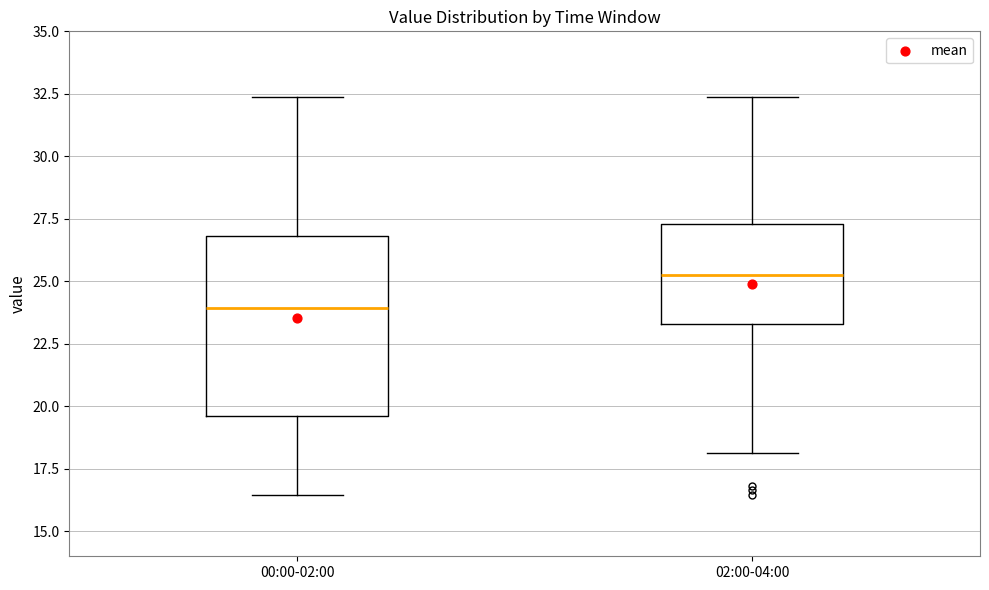

Which box has the highest median line?

02:00-04:00